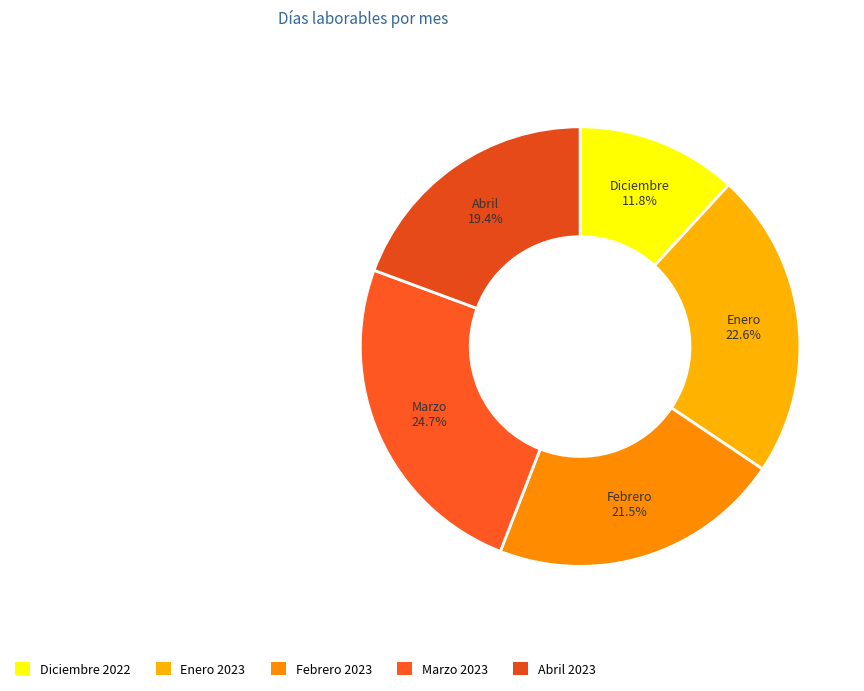

Is there any slice that represents more than half of the pie?

No